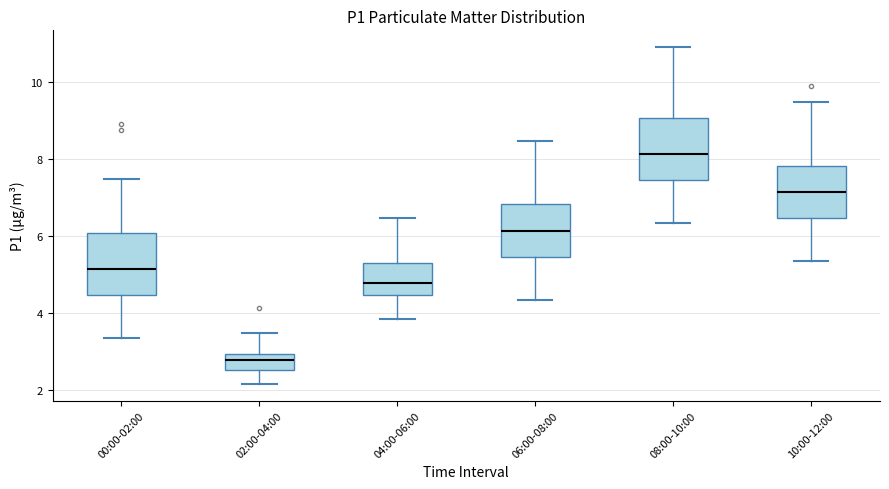

Reading left to right, transcribe this box plot: for each box, give where its median line is, the range the box spans, and where its two whiskers end, as read against the y-axis. The values are not printed on the chart, so give them approximately, as read against the axis.

00:00-02:00: median 5.2, box 4.4 to 6.0, whiskers 3.4 to 7.4
02:00-04:00: median 2.8, box 2.6 to 3.0, whiskers 2.2 to 3.4
04:00-06:00: median 4.8, box 4.4 to 5.2, whiskers 3.8 to 6.4
06:00-08:00: median 6.2, box 5.4 to 6.8, whiskers 4.4 to 8.4
08:00-10:00: median 8.2, box 7.4 to 9.0, whiskers 6.4 to 11.0
10:00-12:00: median 7.2, box 6.4 to 7.8, whiskers 5.4 to 9.4